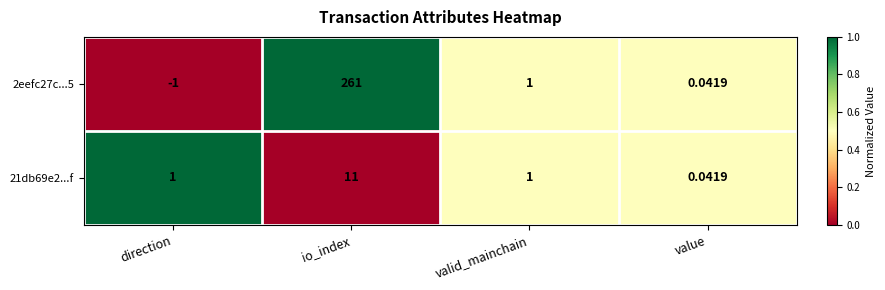

Where is 2eefc27c...5 nearest to the value 130?

valid_mainchain